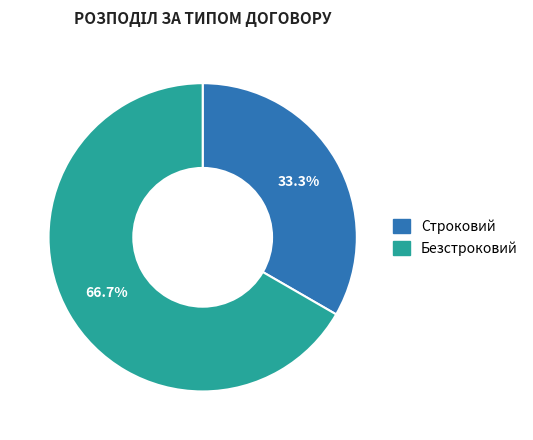

Rank the categories by value from highest to lowest.

Безстроковий, Строковий